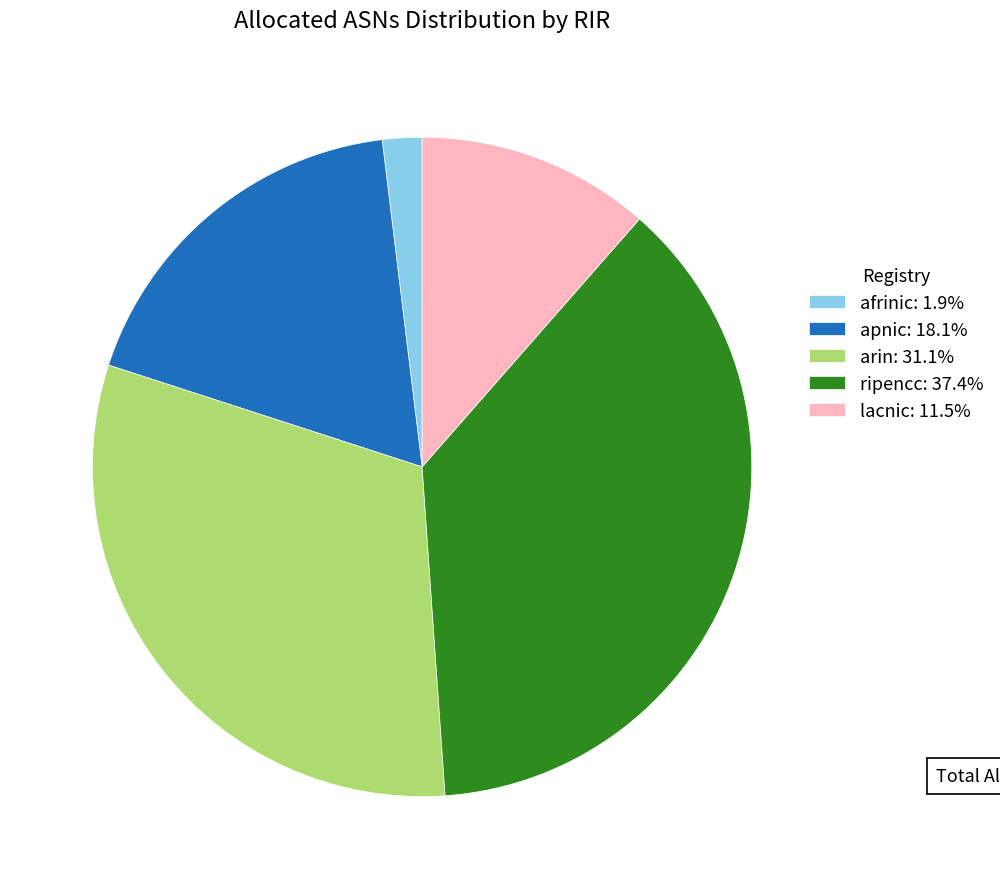

Is apnic: 18.1% the majority of the pie?

No